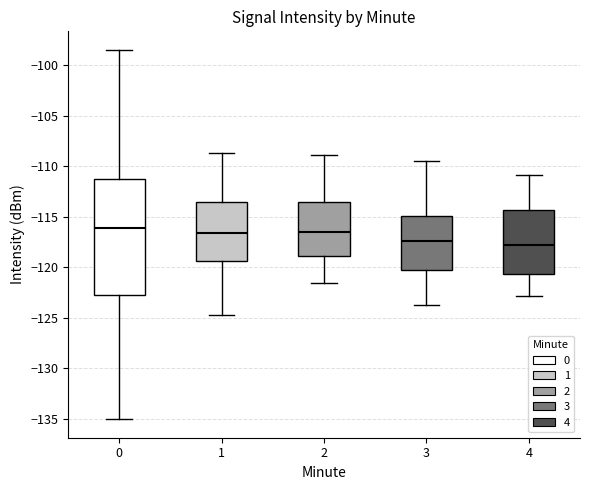

Where is the upper edge of the box at x = 2 on the y-axis? The values are not printed on the chart, so give them approximately, as read against the axis.

-113.5